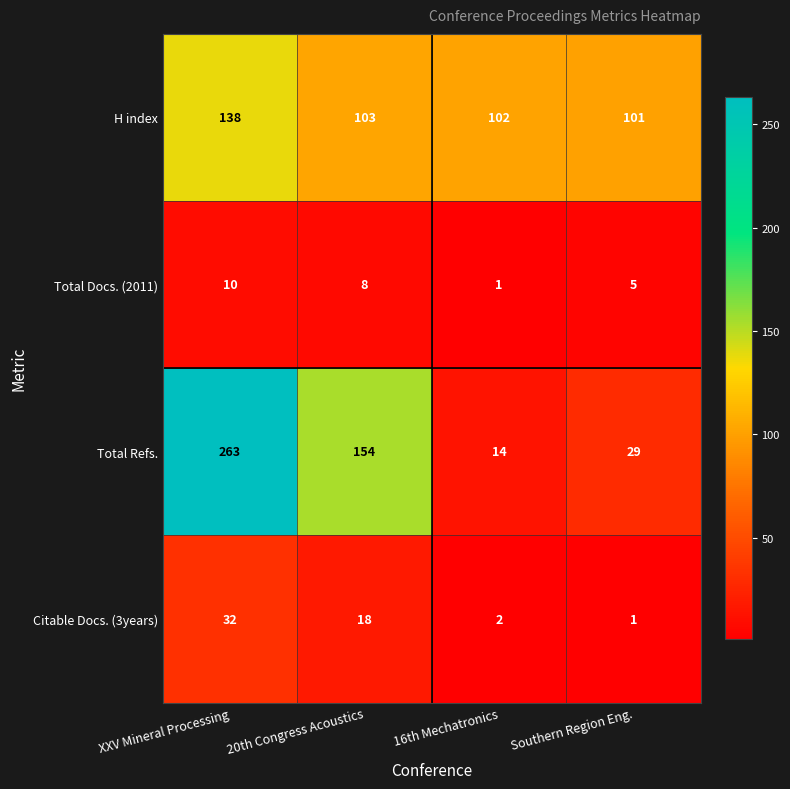

At which label does Total Refs. first exceed 154?

XXV Mineral Processing